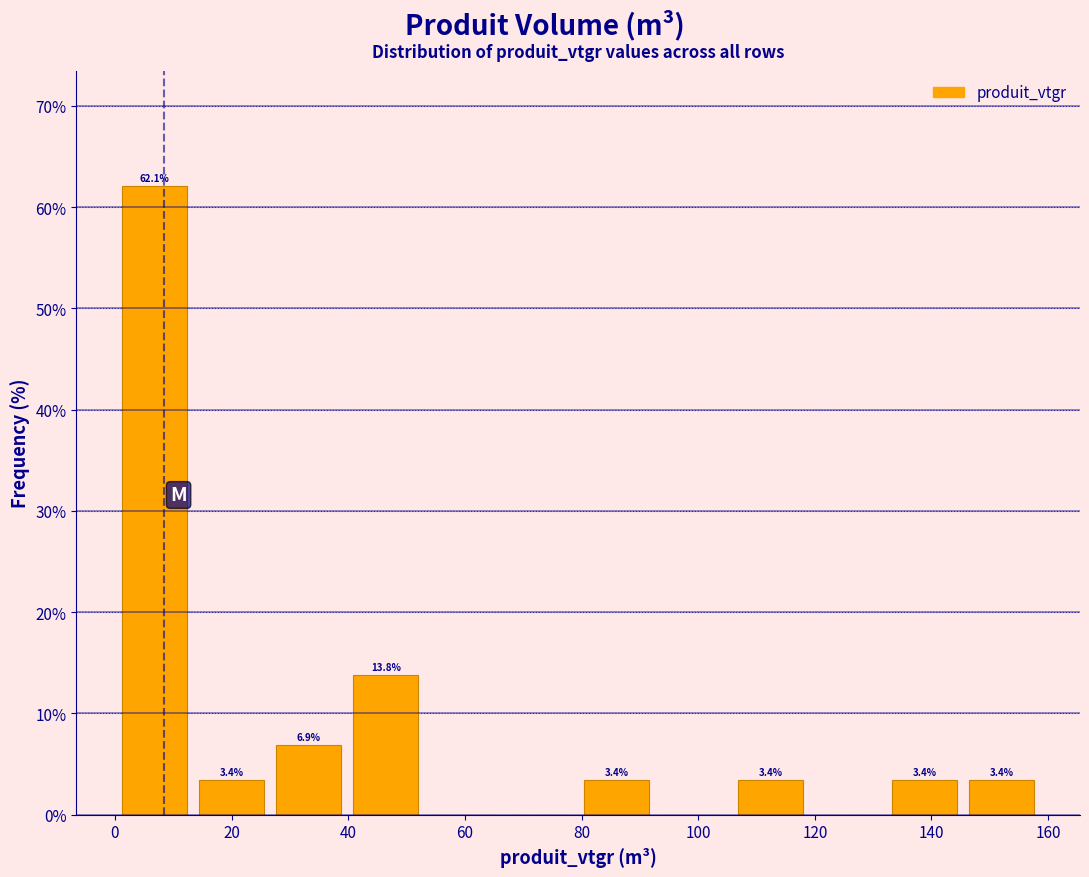

Which range on the x-axis has the tallest bar?

0 to 14